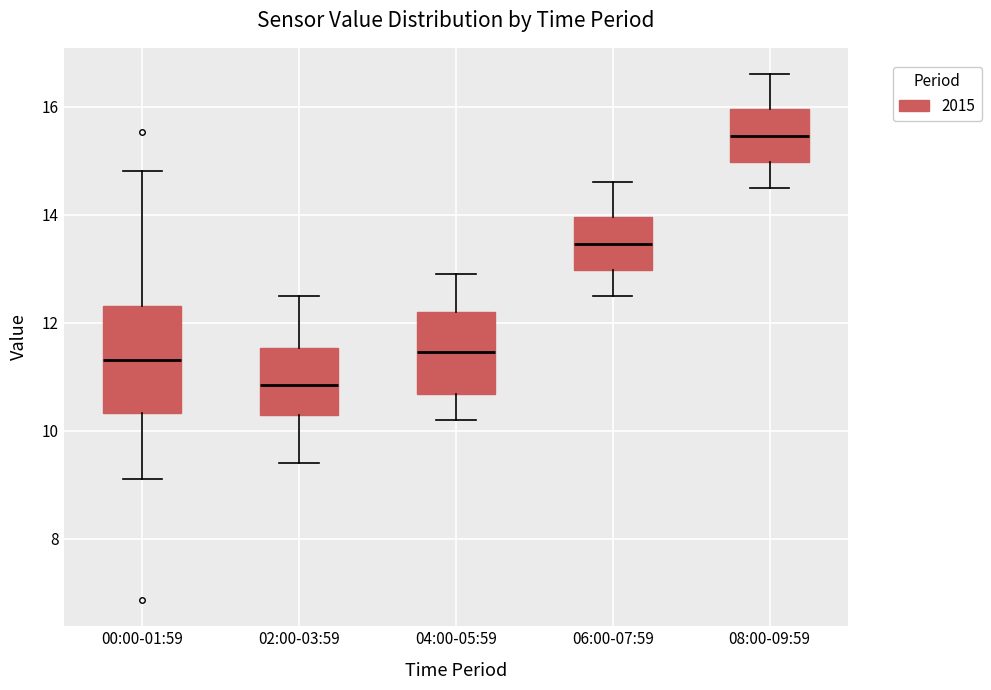

Which box's median line is the highest?

08:00-09:59